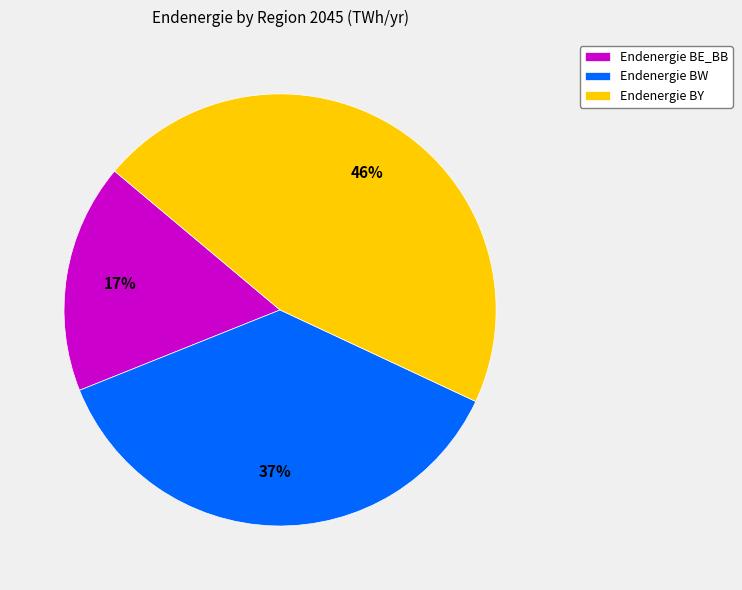

To the nearest percent, what is the difference between the largest and smallest slice percentages?

29%